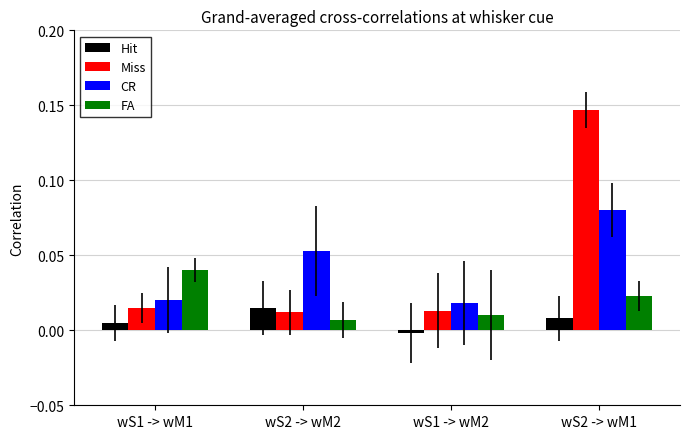

What position from the right is wS1 -> wM1?

4